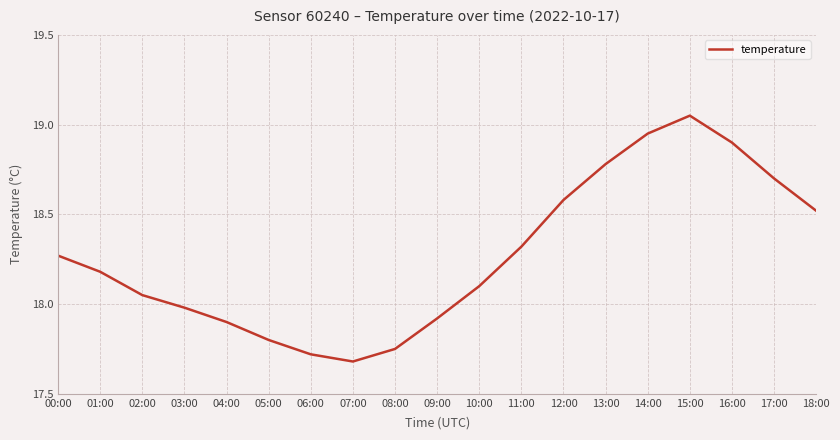

Rank the categories by value from highest to lowest.

15:00, 14:00, 16:00, 13:00, 17:00, 12:00, 18:00, 11:00, 00:00, 01:00, 10:00, 02:00, 03:00, 09:00, 04:00, 05:00, 08:00, 06:00, 07:00